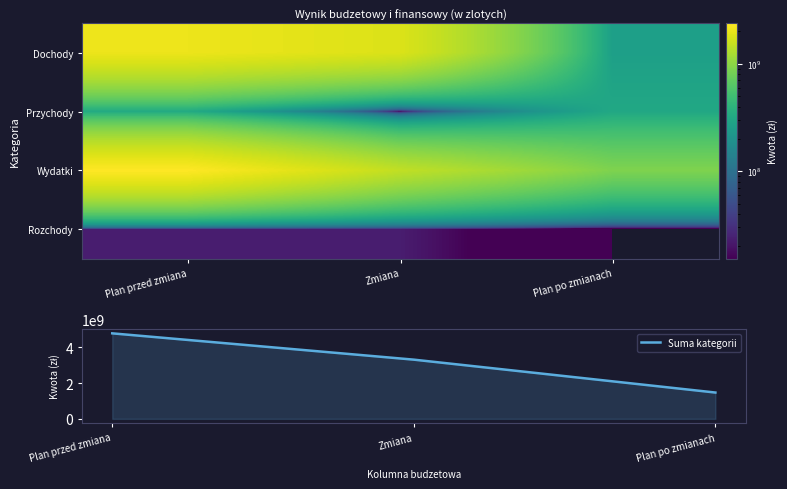

How many data points does each series have?

3